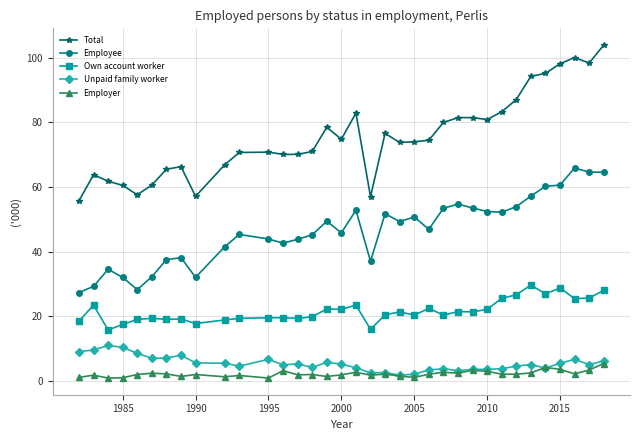

What is the greatest value displayed?

104.0